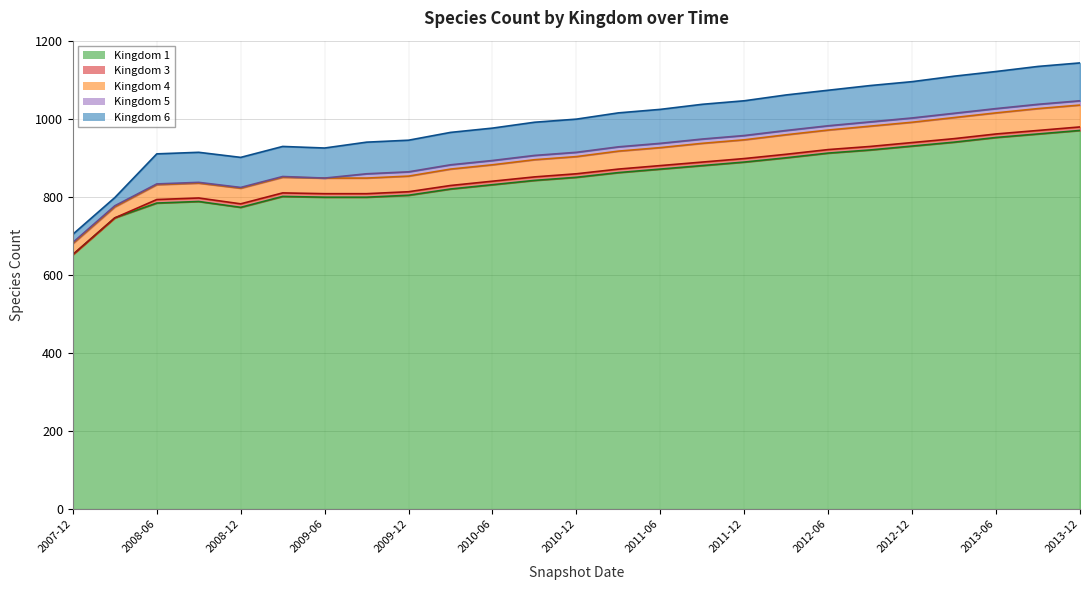

The value of Kingdom 1 at 2010-06 is 831. True or false?

True